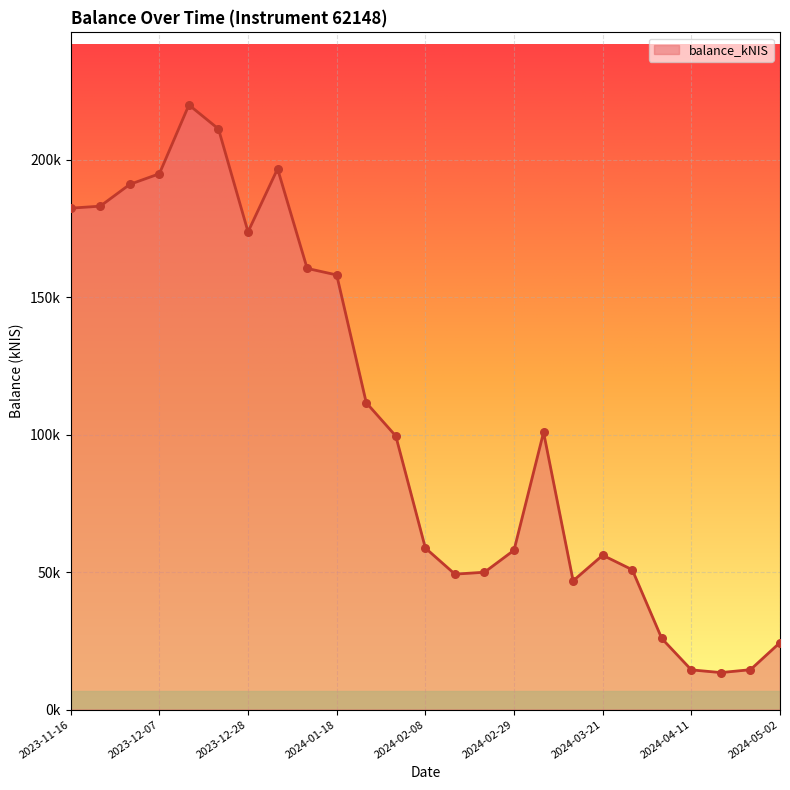

Does the chart have visible grid lines?

Yes